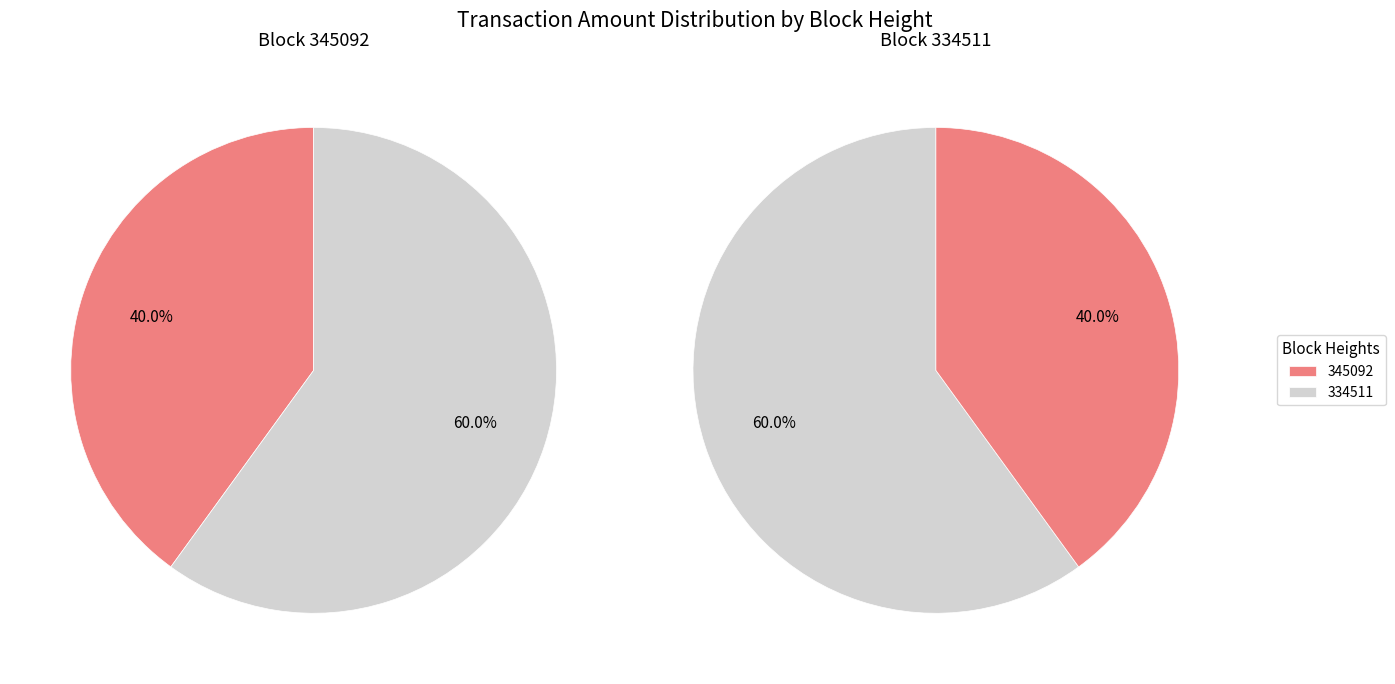

Rank the categories by value from highest to lowest.

334511, 345092